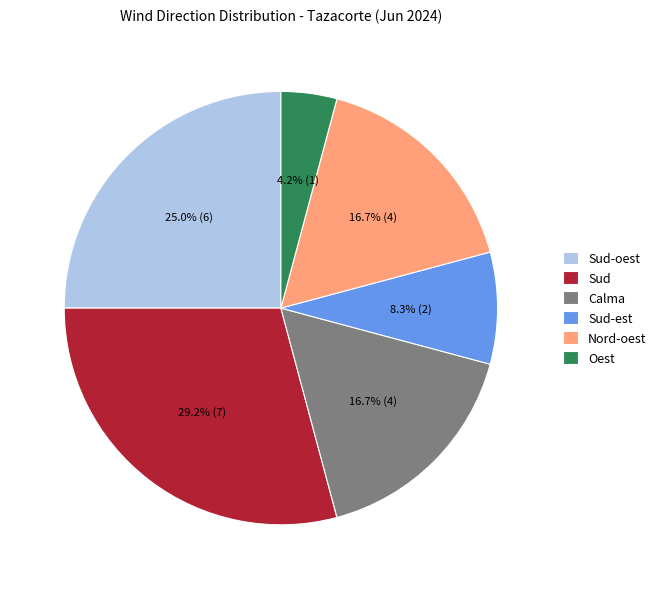

Is the sum of Calma and Nord-oest greater than half?

No